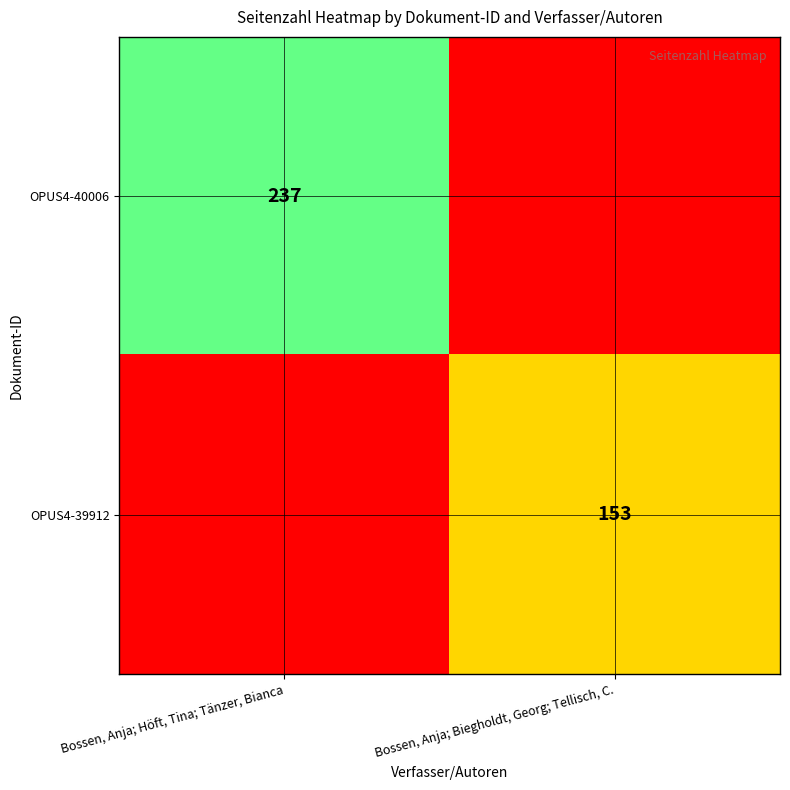

What is the difference between the highest and lowest values at Bossen, Anja; Höft, Tina; Tänzer, Bianca?

237